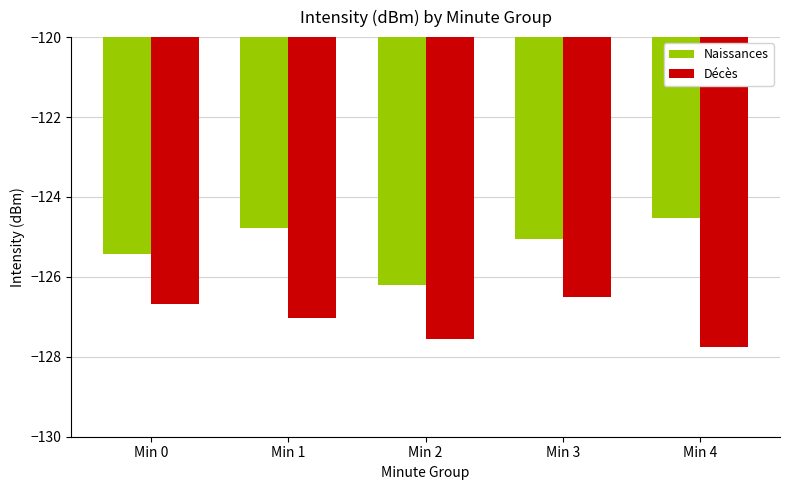

What is the approximate value of Décès at Min 1?

-127.0